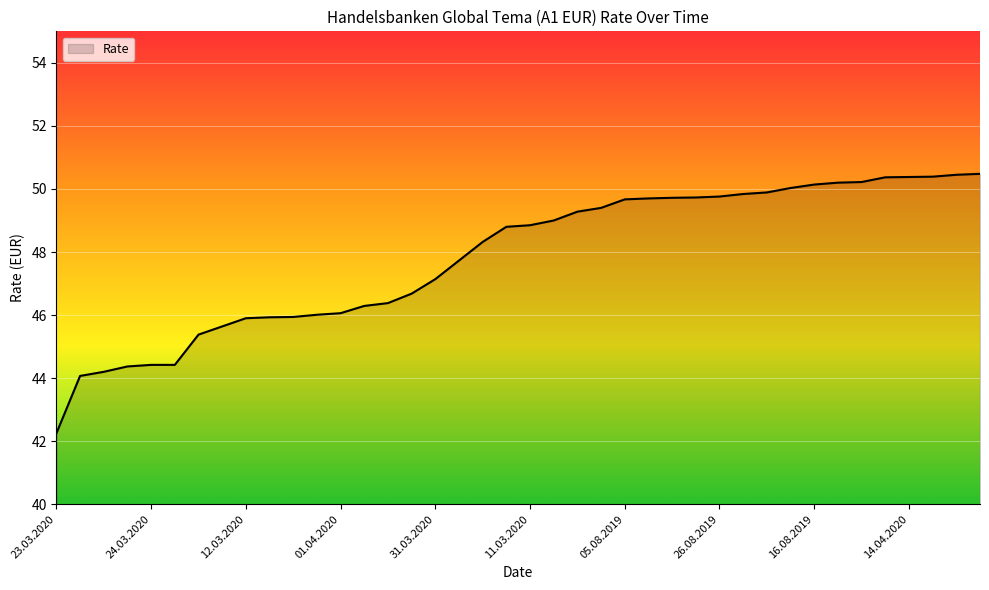

What is the greatest value displayed?

50.5